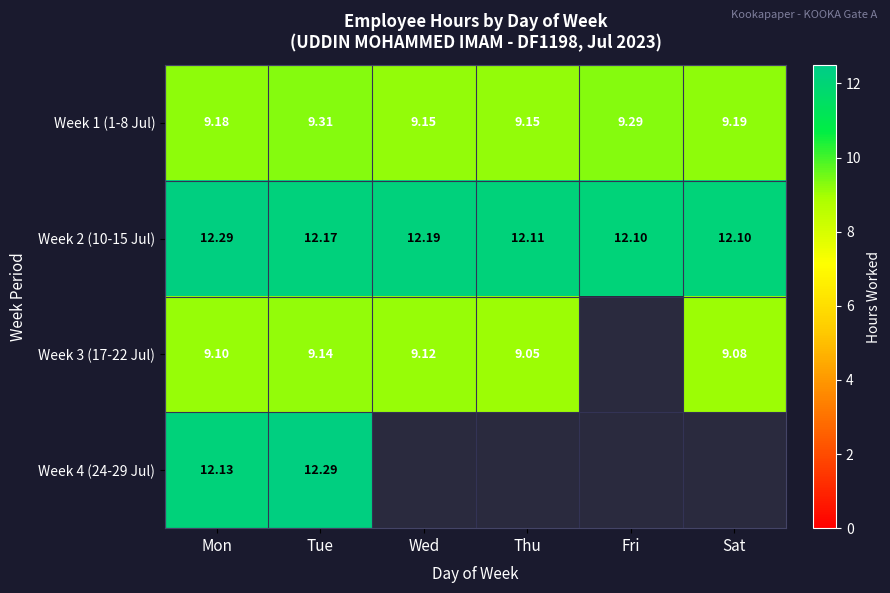

True or false: Week 1 (1-8 Jul) has a value of 5.9 at Thu.

False